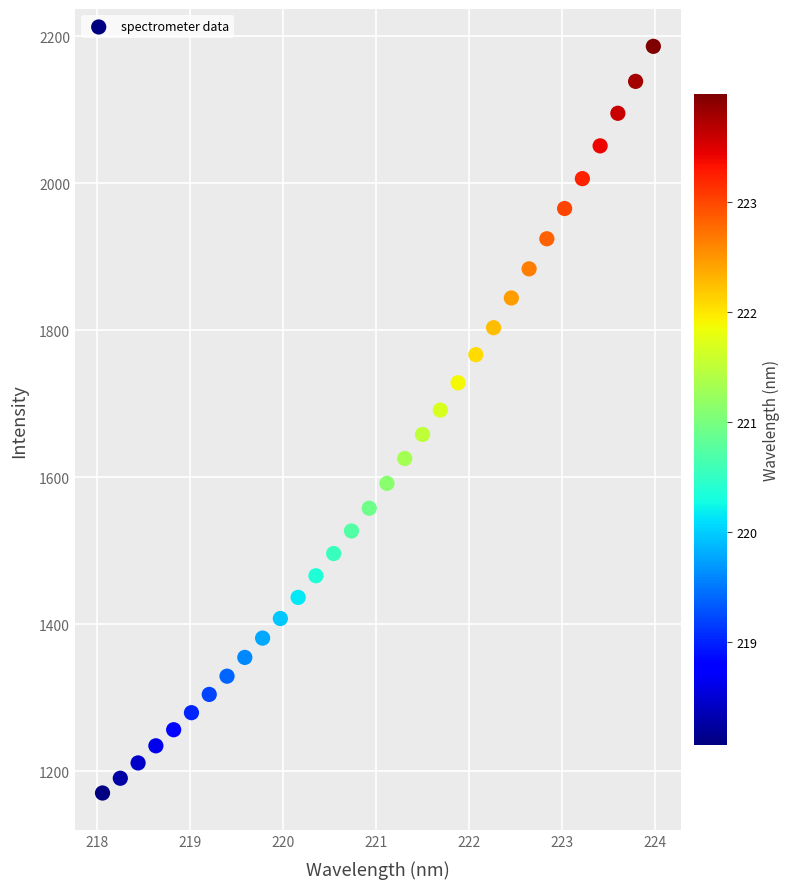

What is the range of Y values (max minus min)?

1016.2